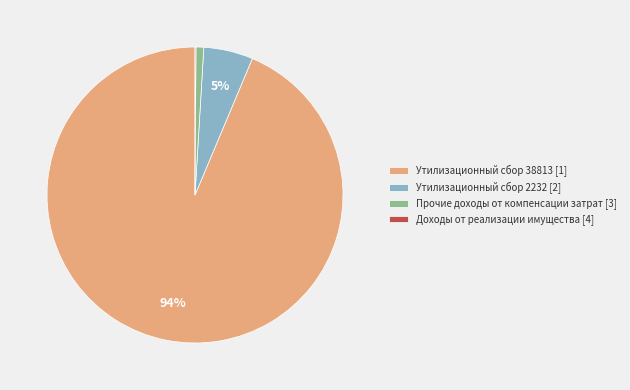

To the nearest percent, what percentage of the pie is Утилизационный сбор 2232 [2]?

5%